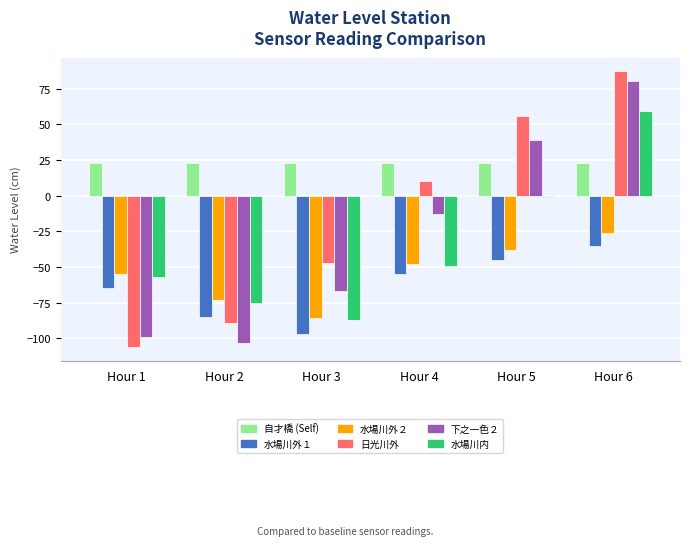

Read the 日光川外 value at Hour 3.

-47